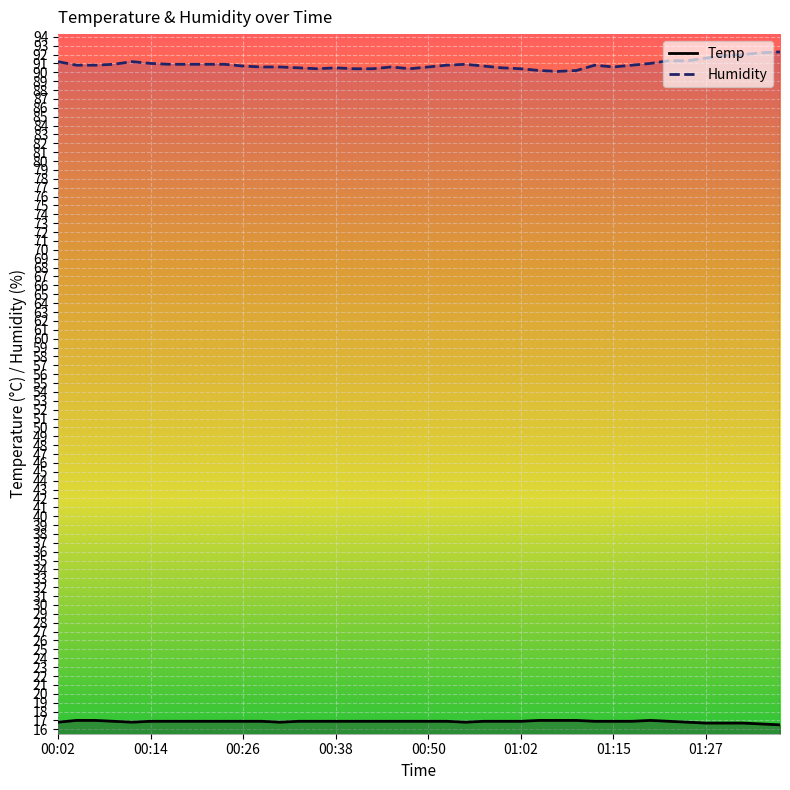

True or false: Humidity and Temp cross at least once.

False